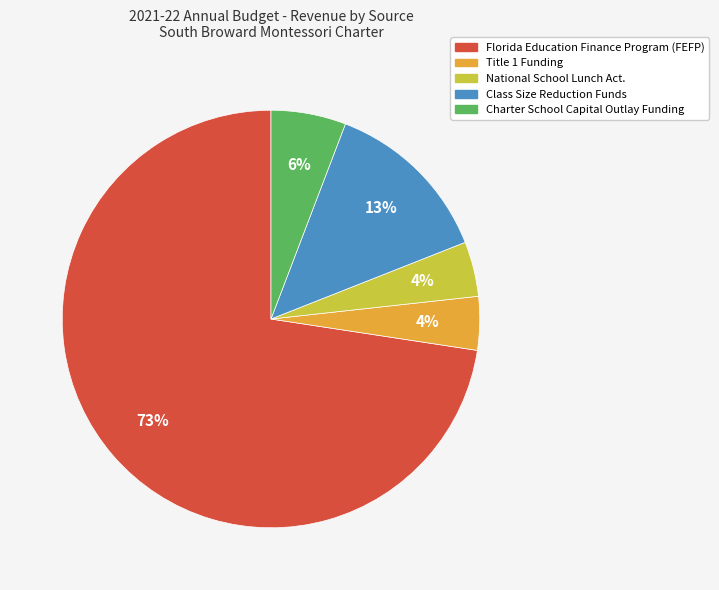

What is the largest slice in the pie chart?

Florida Education Finance Program (FEFP)